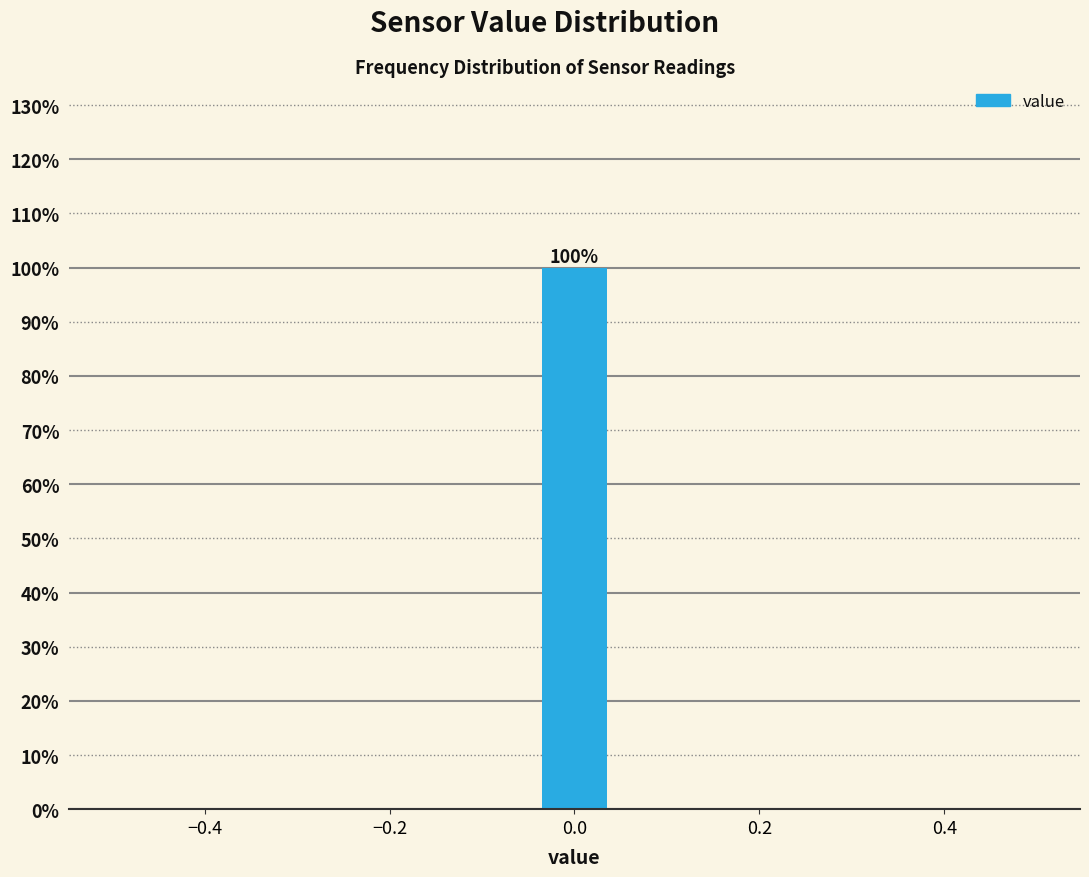

Around what value on the x-axis is the tallest bar? Give the approximate position of its centre, as read against the axis.

0.00